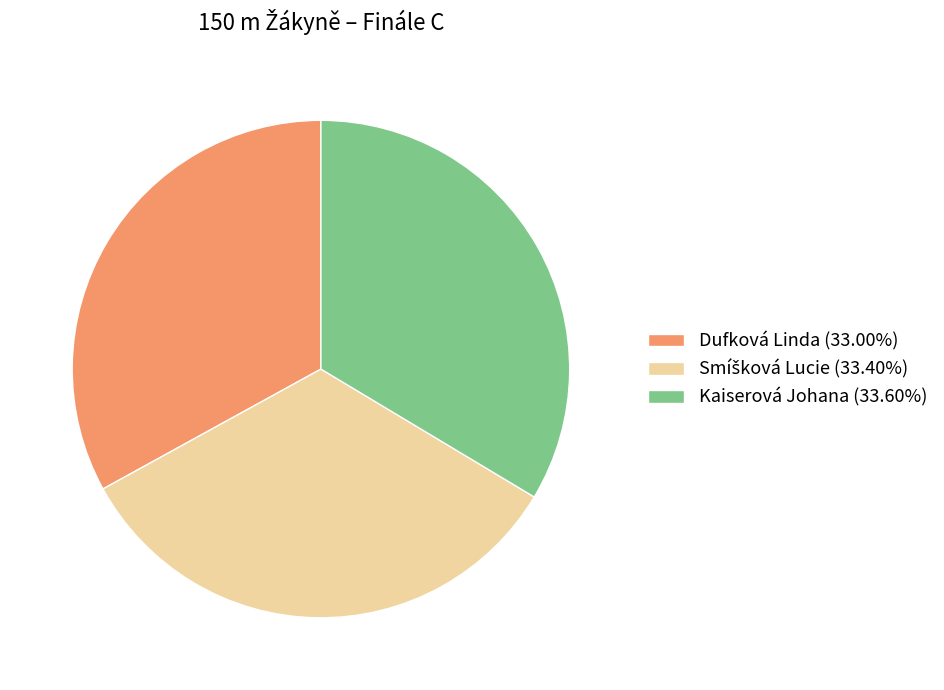

Is Dufková Linda (33.00%) the majority of the pie?

No